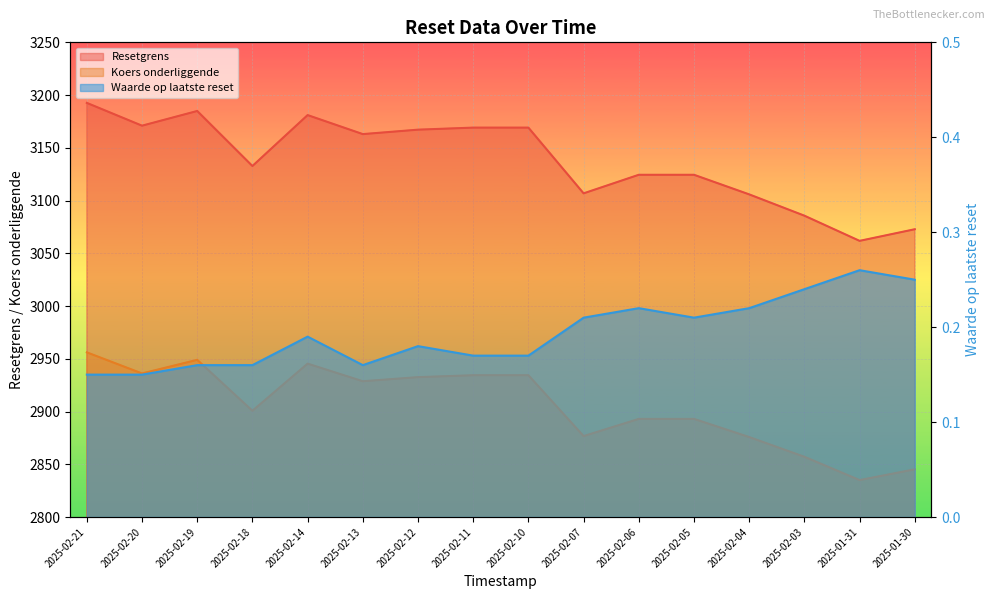

Which has a higher value, 2025-01-31 or 2025-02-07?

2025-02-07